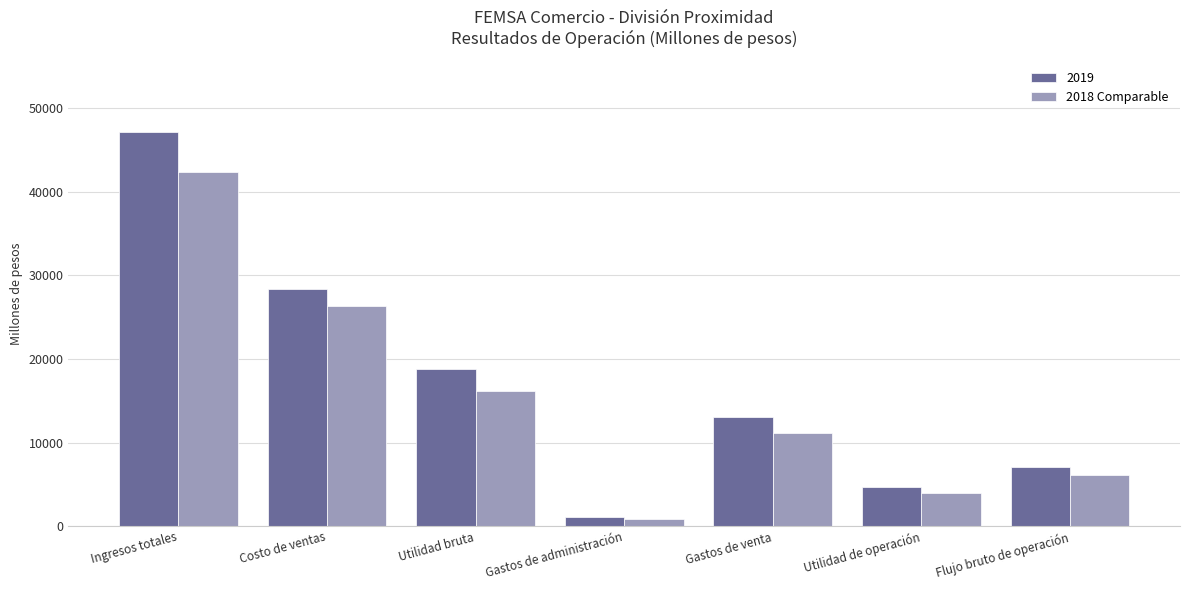

What is the total value across all series at Flujo bruto de operación?

13238.8